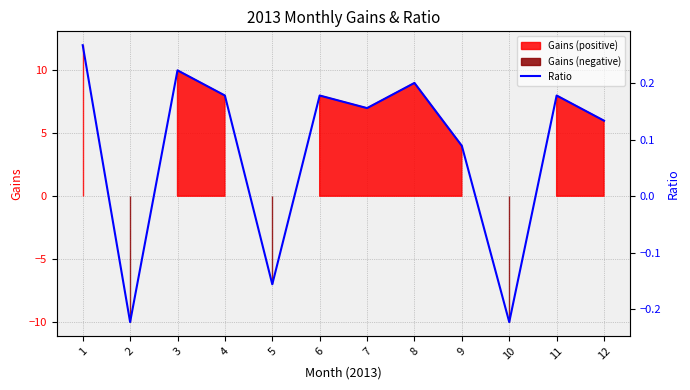

What is the sum of the values at 11 and 8?

0.4